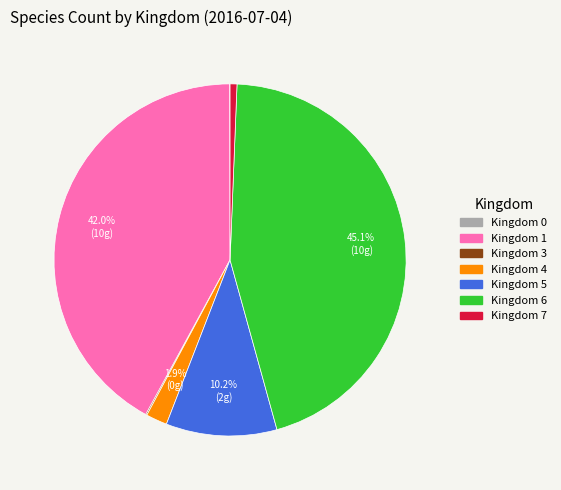

To the nearest percent, what is the average slice percentage?

14%